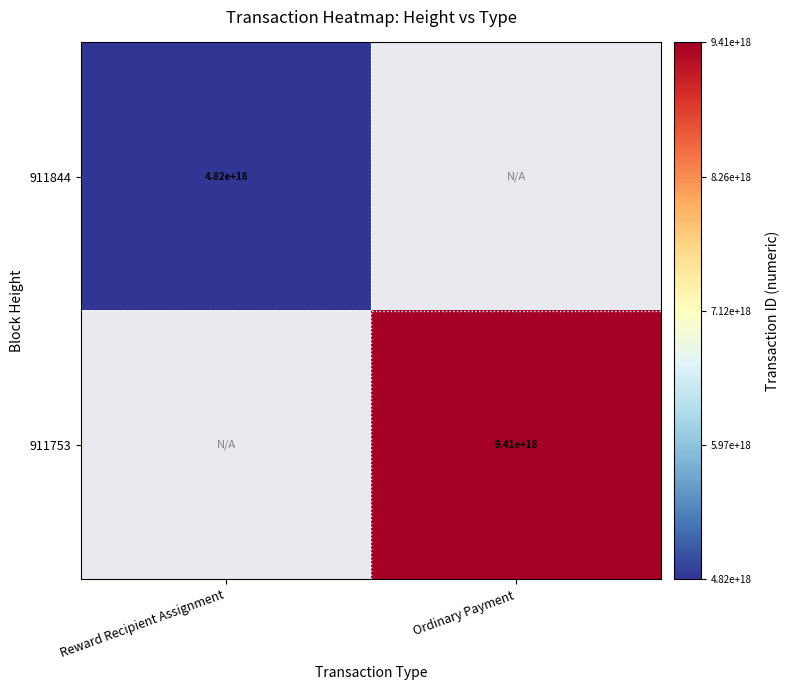

Is it true that 911753 equals 12999624802570145792 at Ordinary Payment?

False